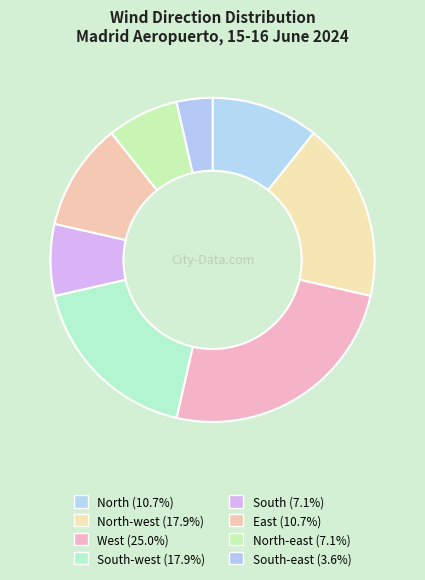

Count the number of slices in the pie.

8